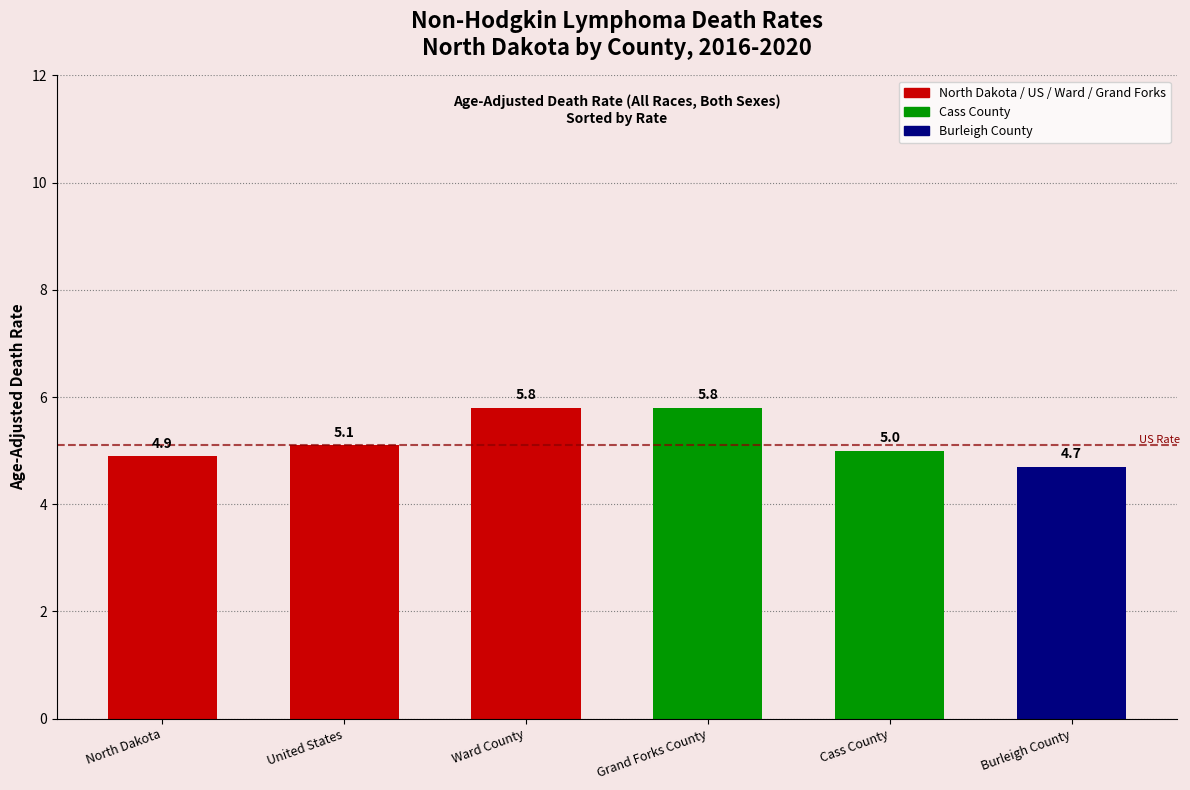

At which label is the value closest to 5?

Cass County